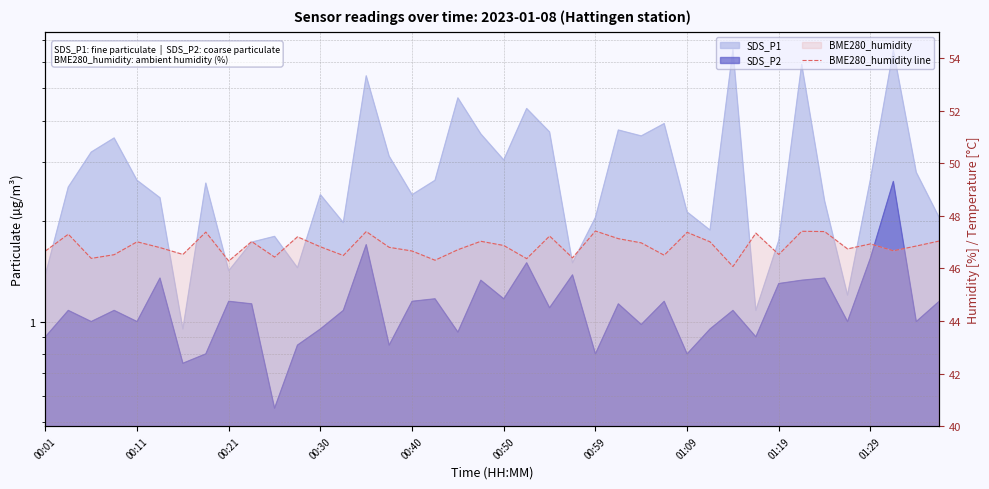

Reading left to right, what are all the values shown in this chart?

46.7	47.3	46.4	46.5	47.0	46.8	46.5	47.4	46.3	47.0	46.4	47.2	46.8	46.5	47.4	46.8	46.7	46.3	46.7	47.0	46.9	46.4	47.2	46.4	47.4	47.1	47.0	46.5	47.4	47.0	46.1	47.3	46.5	47.4	47.4	46.7	46.9	46.7	46.9	47.0